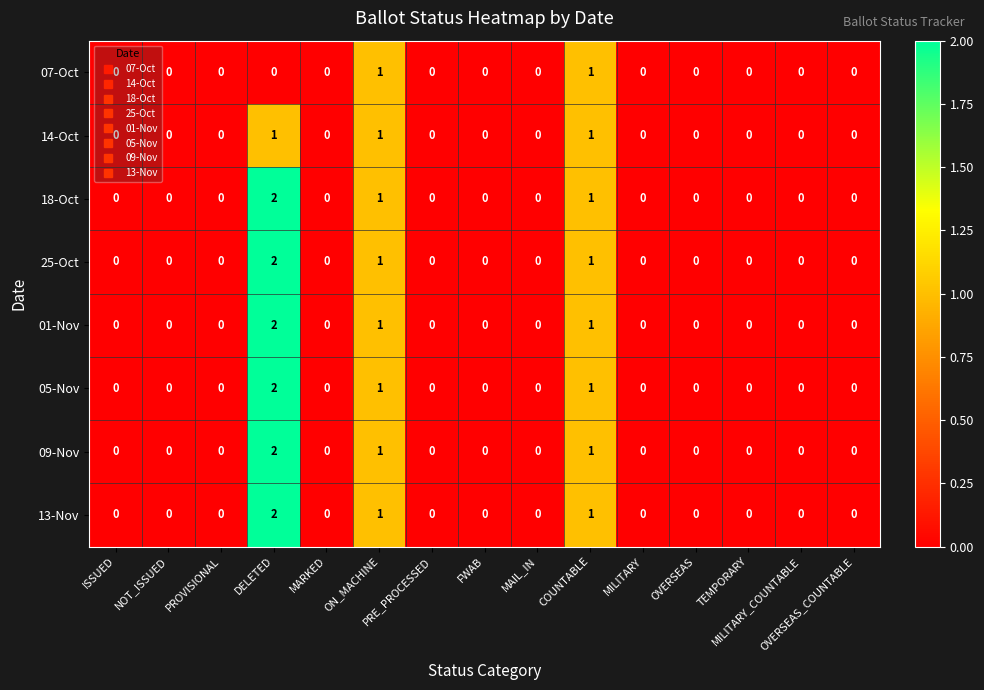

Count the number of data series in this chart.

8